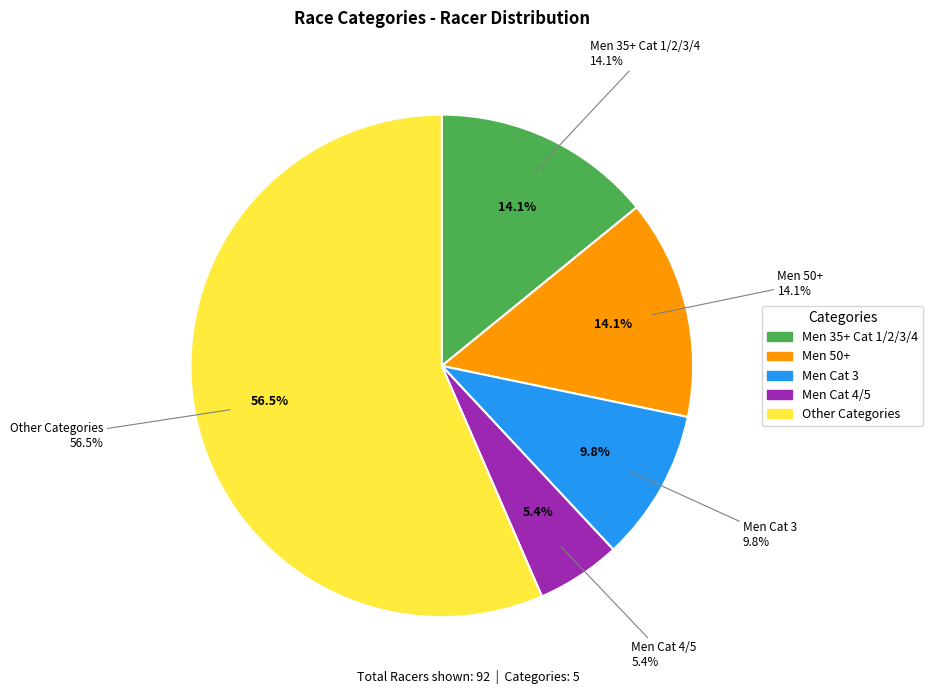

The Men 50+ slice represents 14% of the pie. True or false?

True